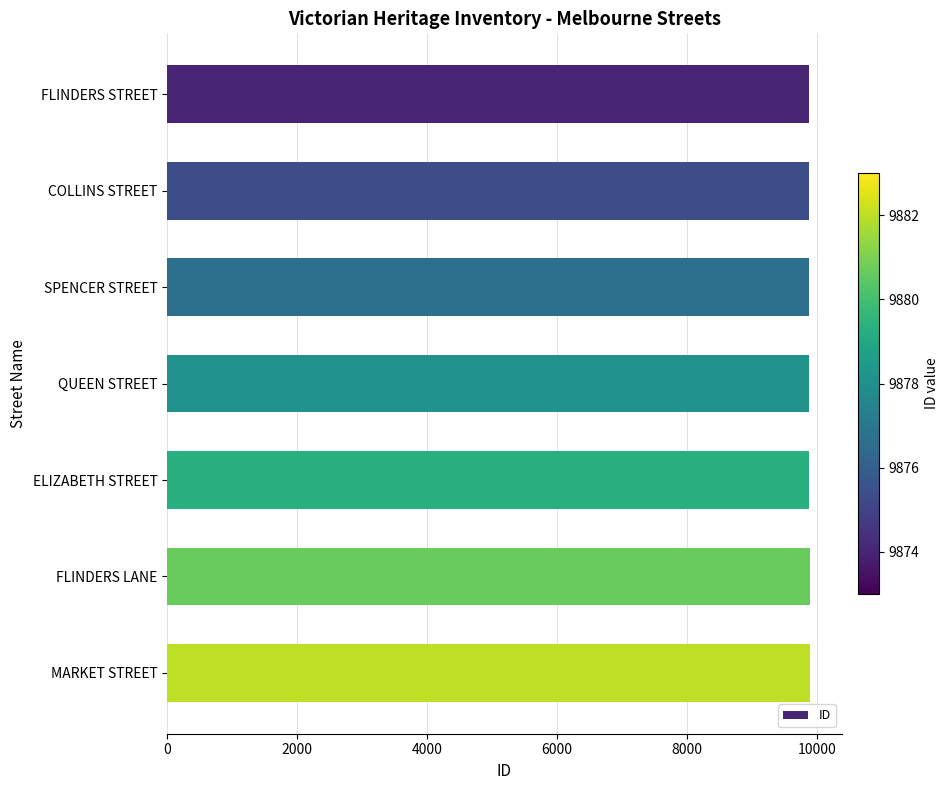

What is the ratio of the value at SPENCER STREET to the value at MARKET STREET?

1.0